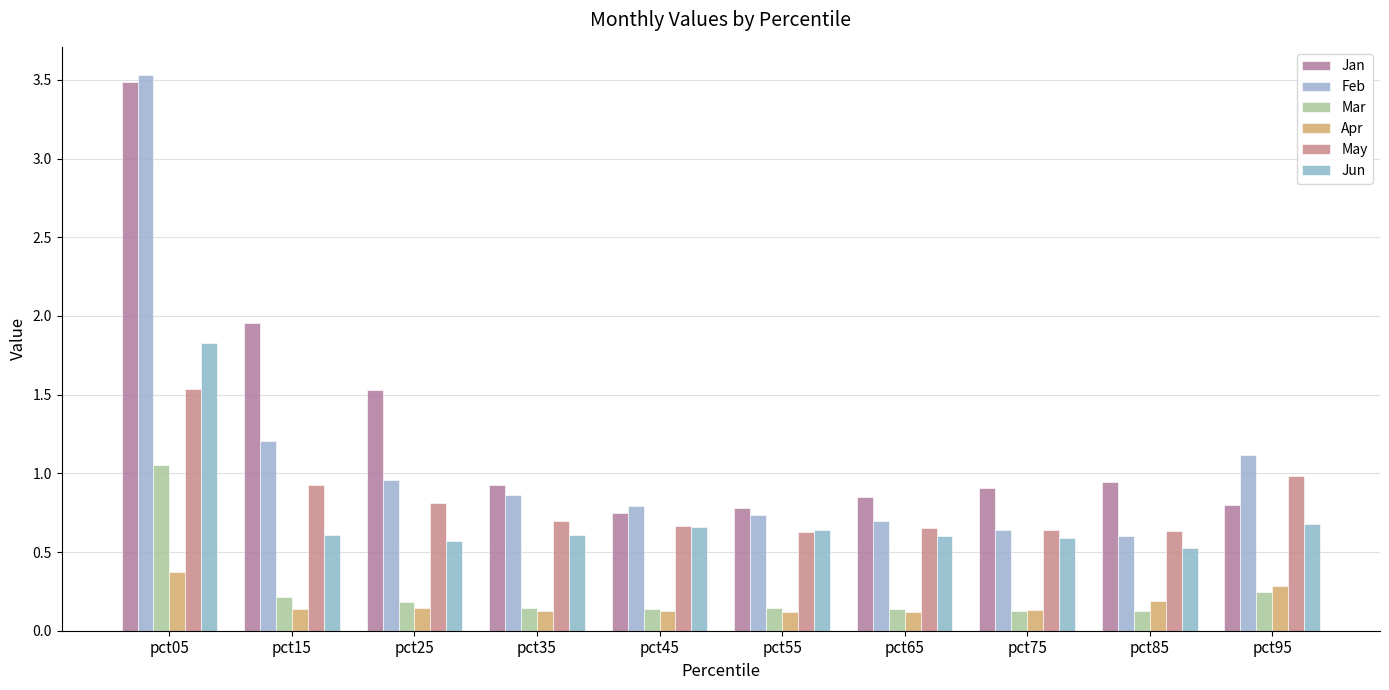

At how many categories does at least one series exceed 1?

4